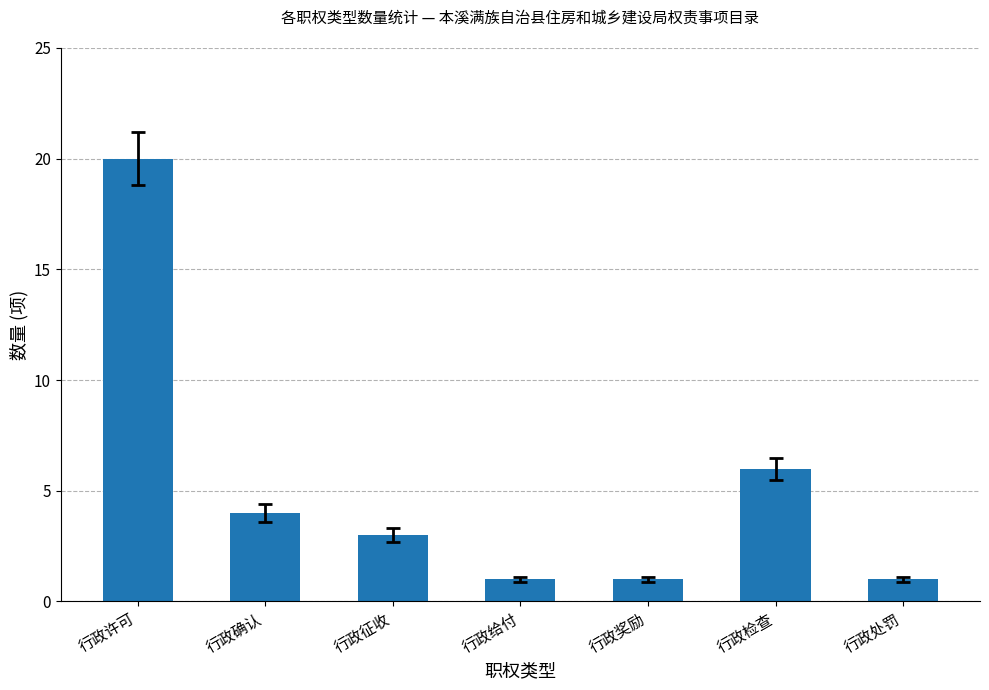

What is the label of the 6th bar from the left?

行政检查